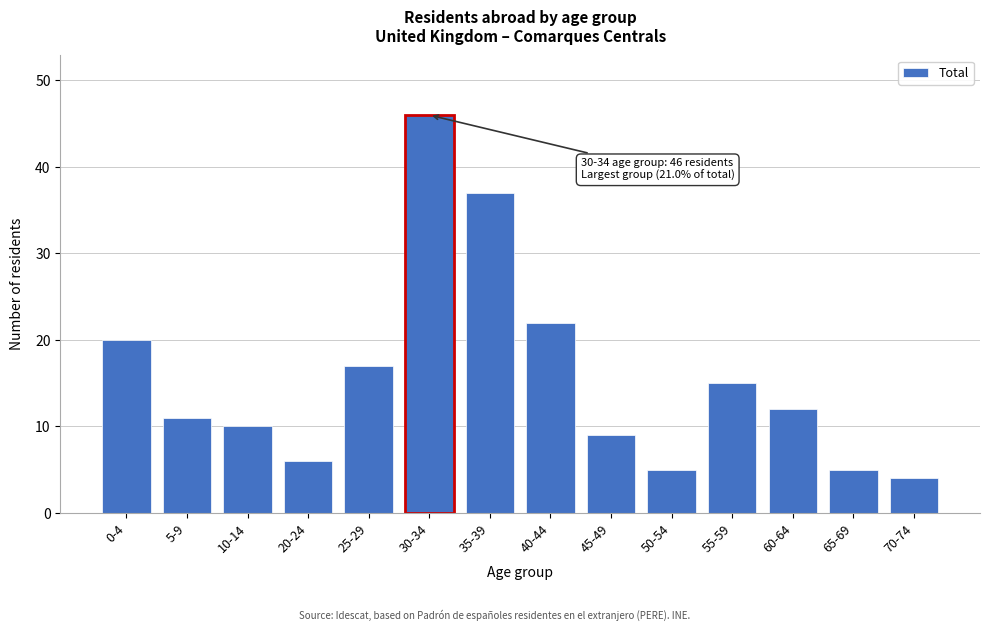

Reading left to right, transcribe all the data shown in this chart.

0-4=20	5-9=11	10-14=10	20-24=6	25-29=17	30-34=46	35-39=37	40-44=22	45-49=9	50-54=5	55-59=15	60-64=12	65-69=5	70-74=4